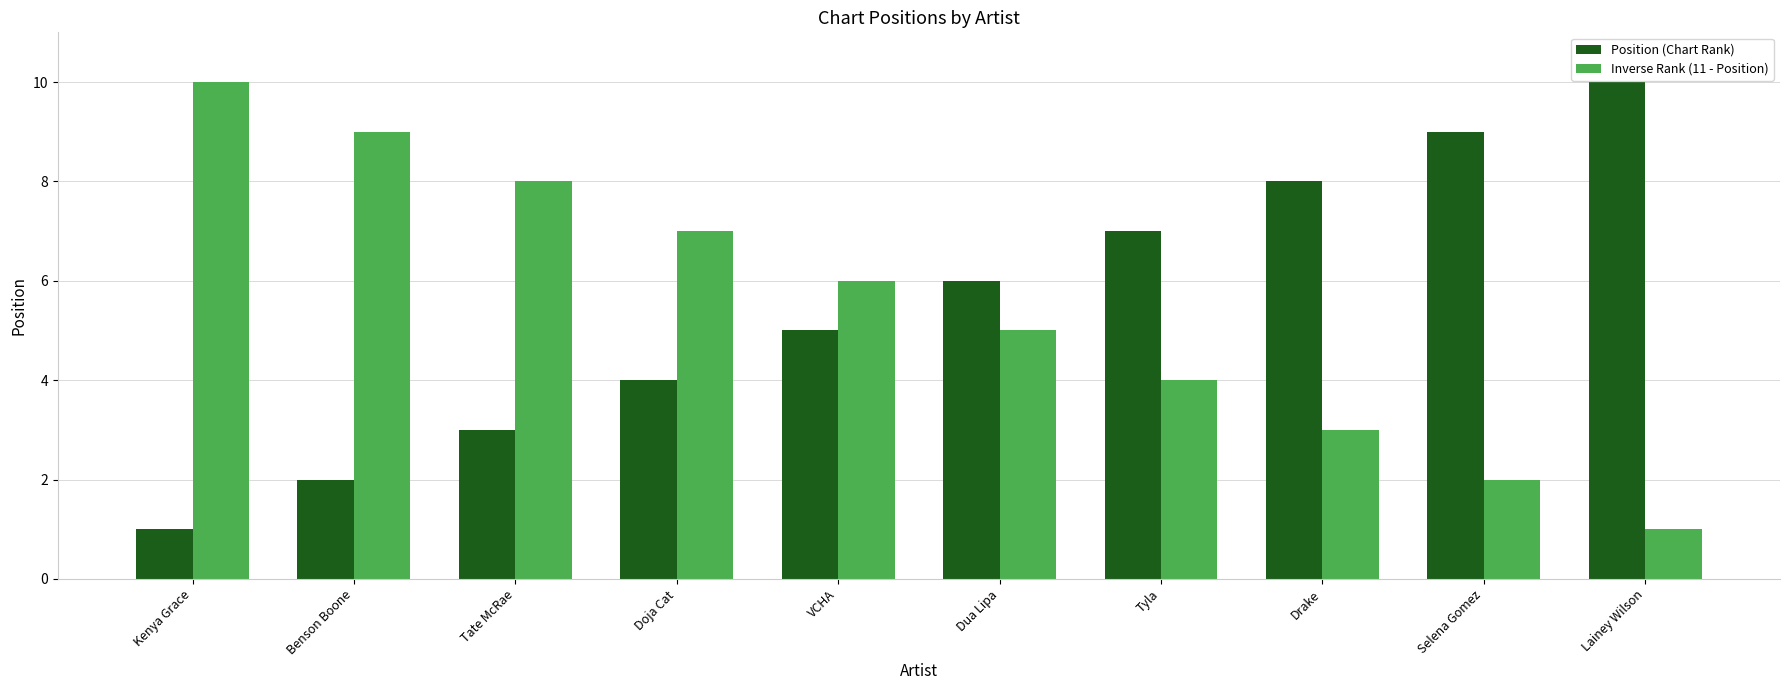

The value of Position (Chart Rank) at Selena Gomez is 5. True or false?

False